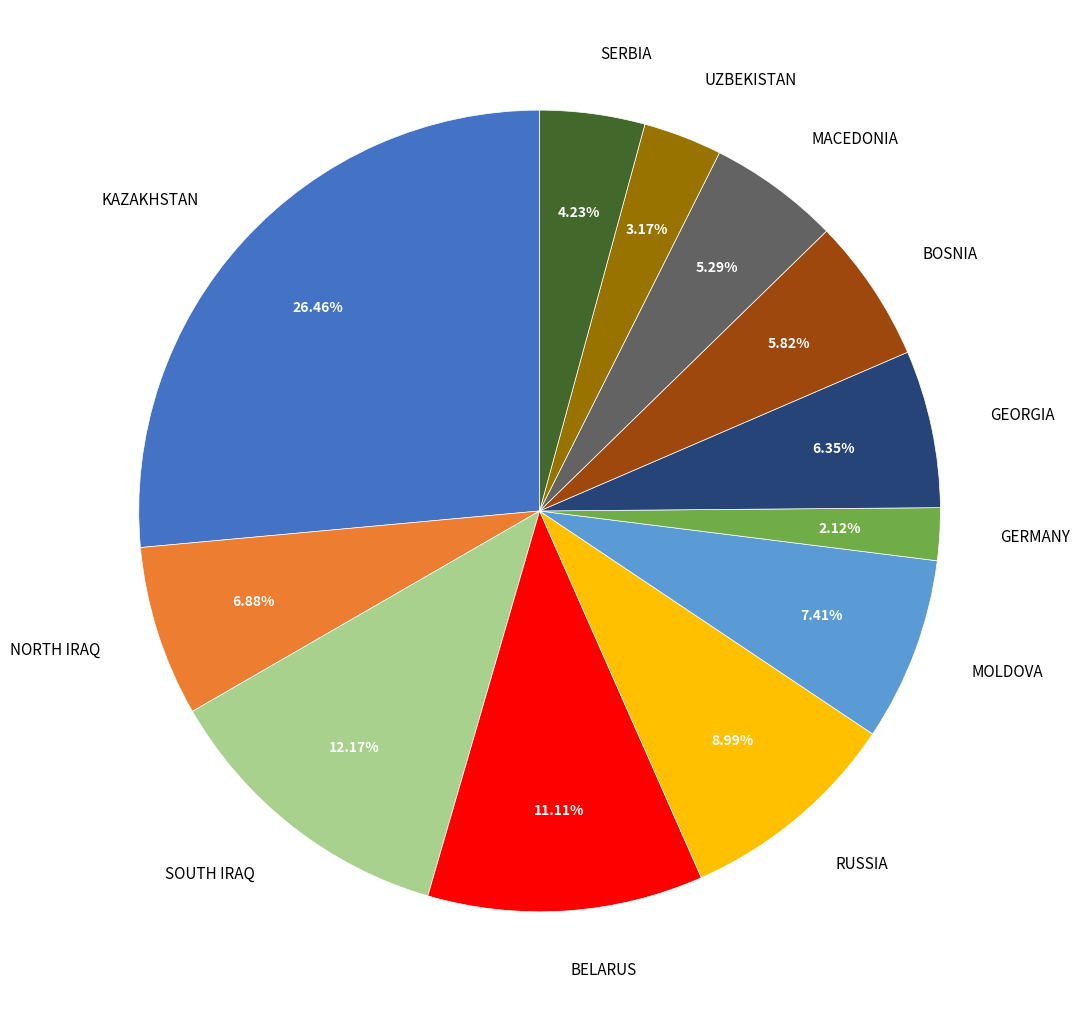

Which has a higher value, BOSNIA or NORTH IRAQ?

NORTH IRAQ